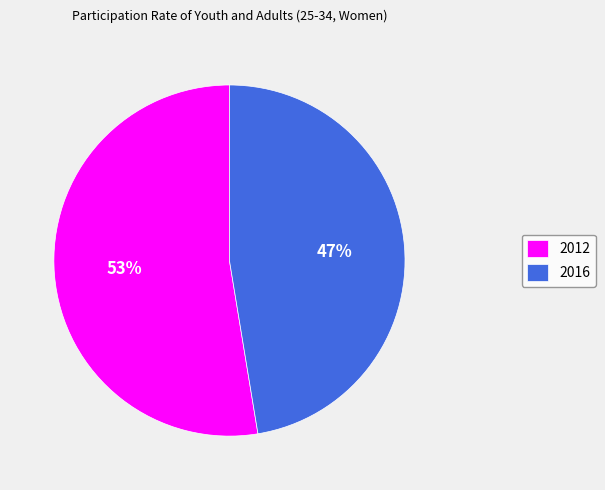

Approximately how many times larger is the value at 2016 compared to 2012?

0.9